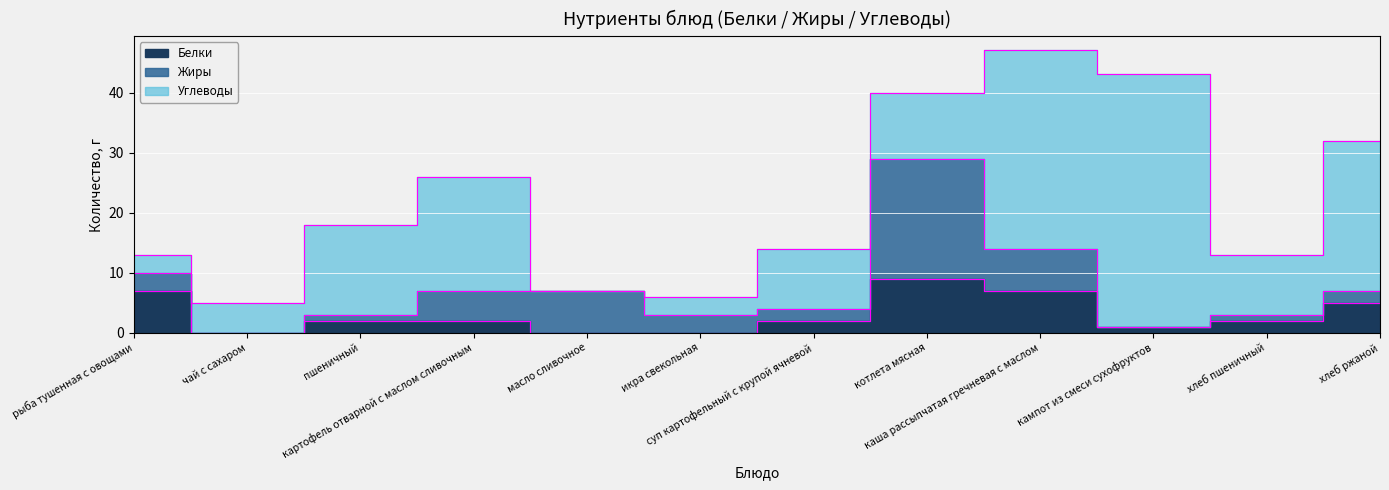

Between which two adjacent categories do Жиры and Углеводы first intersect?

картофель отварной с маслом сливочным and масло сливочное